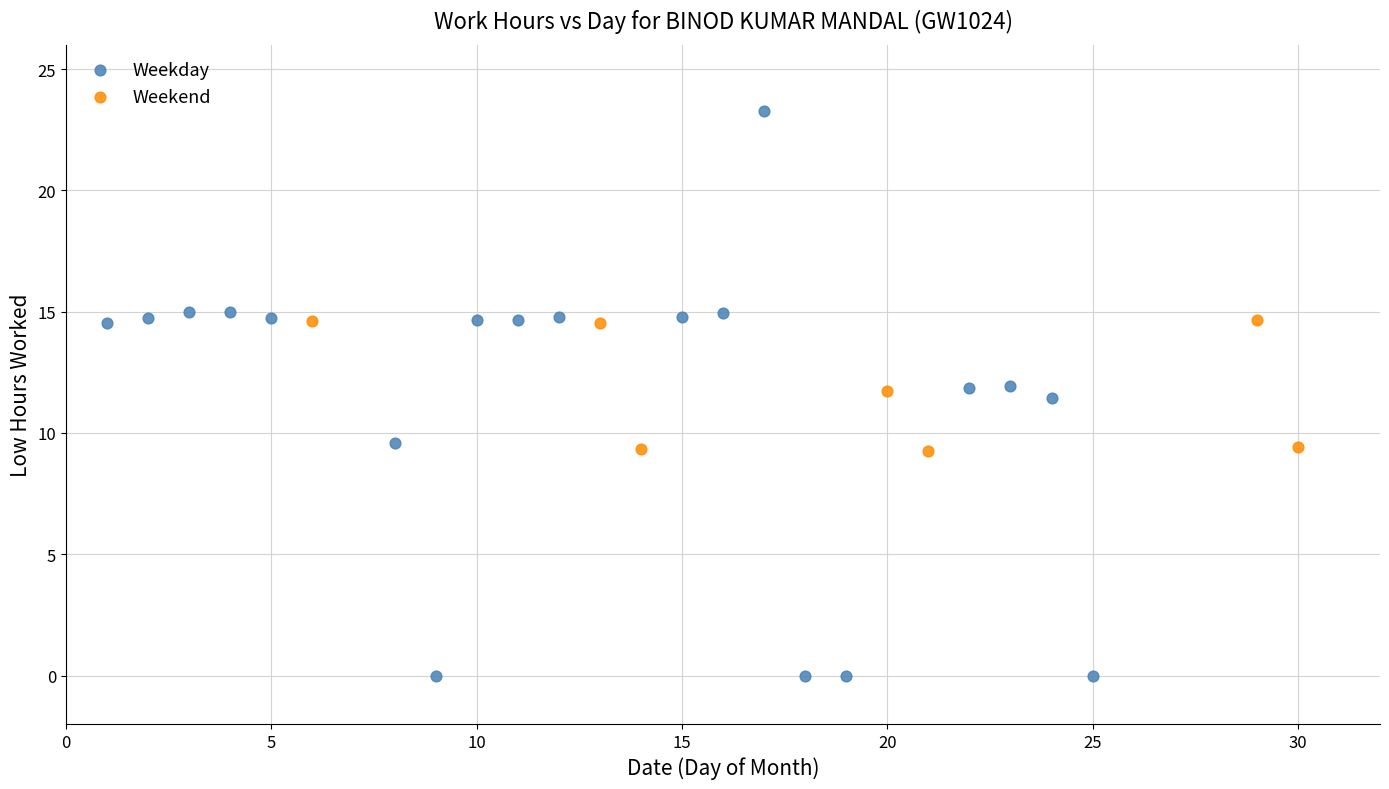

Which series reaches the minimum Y coordinate?

Weekday